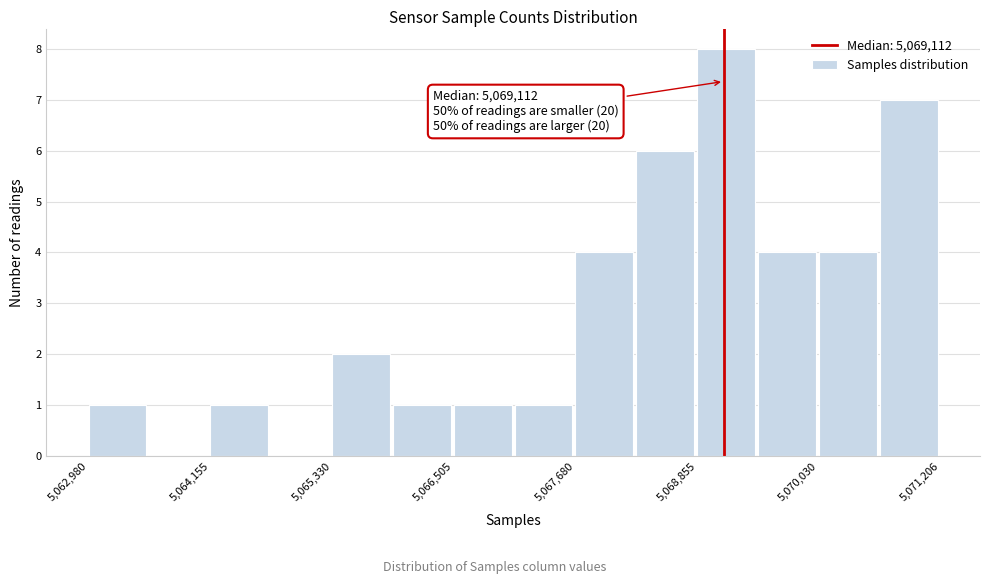

Around what value on the x-axis is the tallest bar? Give the approximate position of its centre, as read against the axis.

5069200